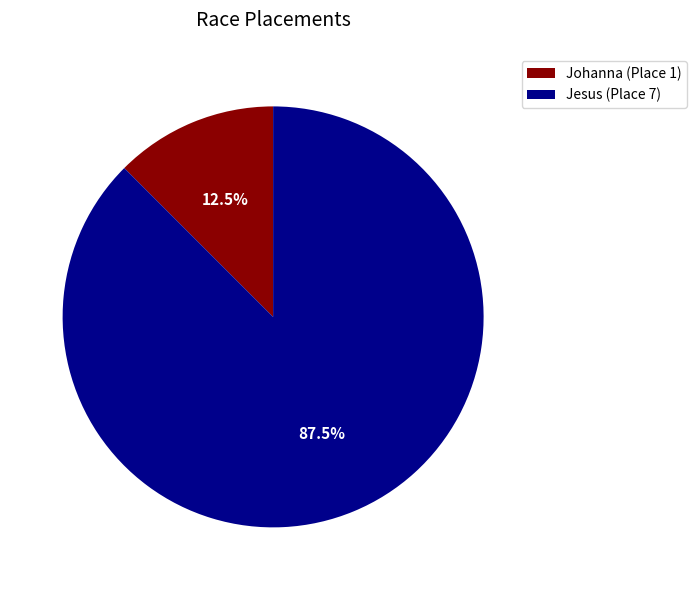

What percentage is NOT represented by Johanna (Place 1)?

87.5%